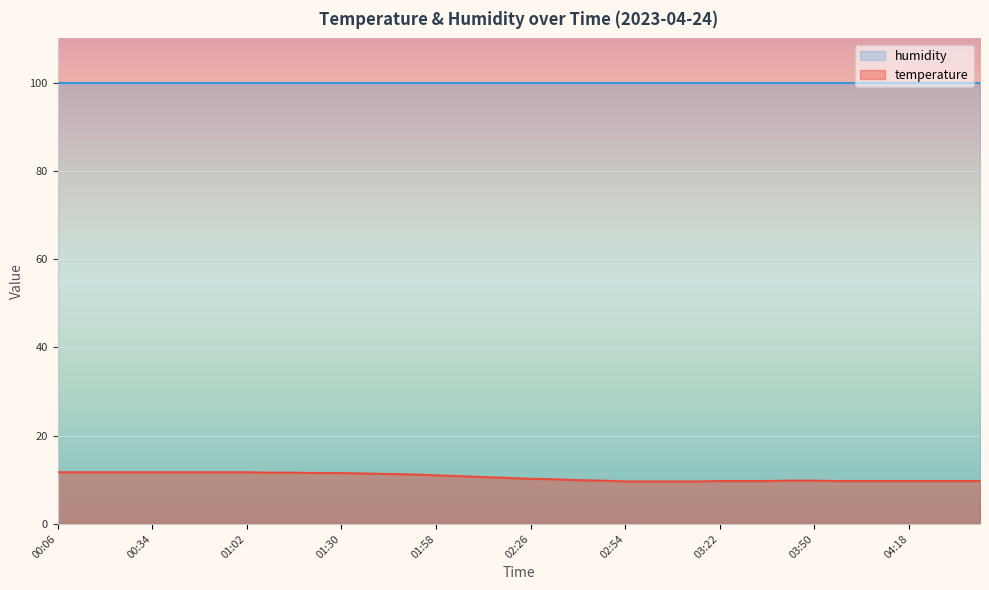

At which category does the chart reach its minimum across all series?

02:54